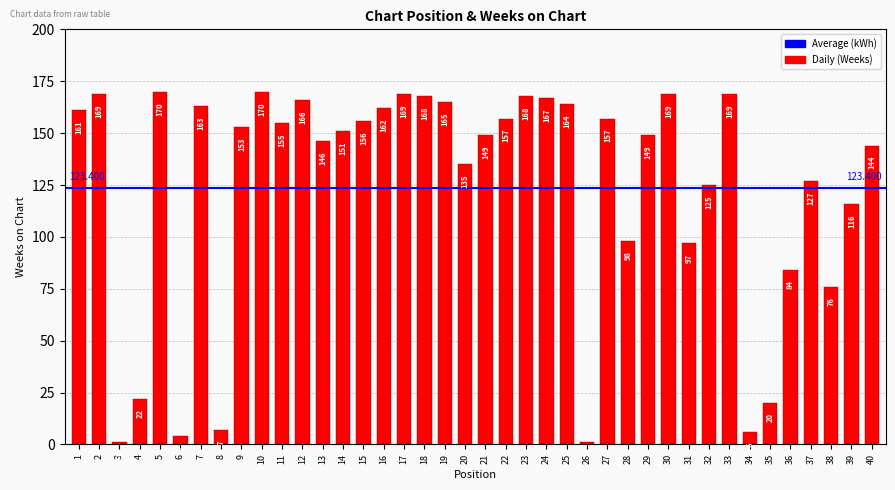

What is the value of the 24th bar from the left?

167